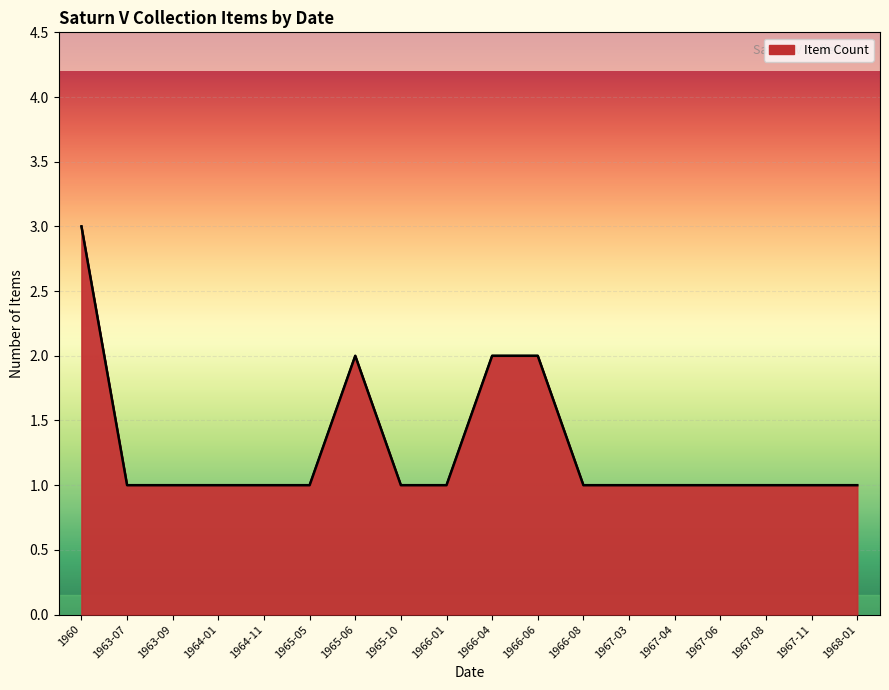

At which category does the data reach its first local peak?

1965-06